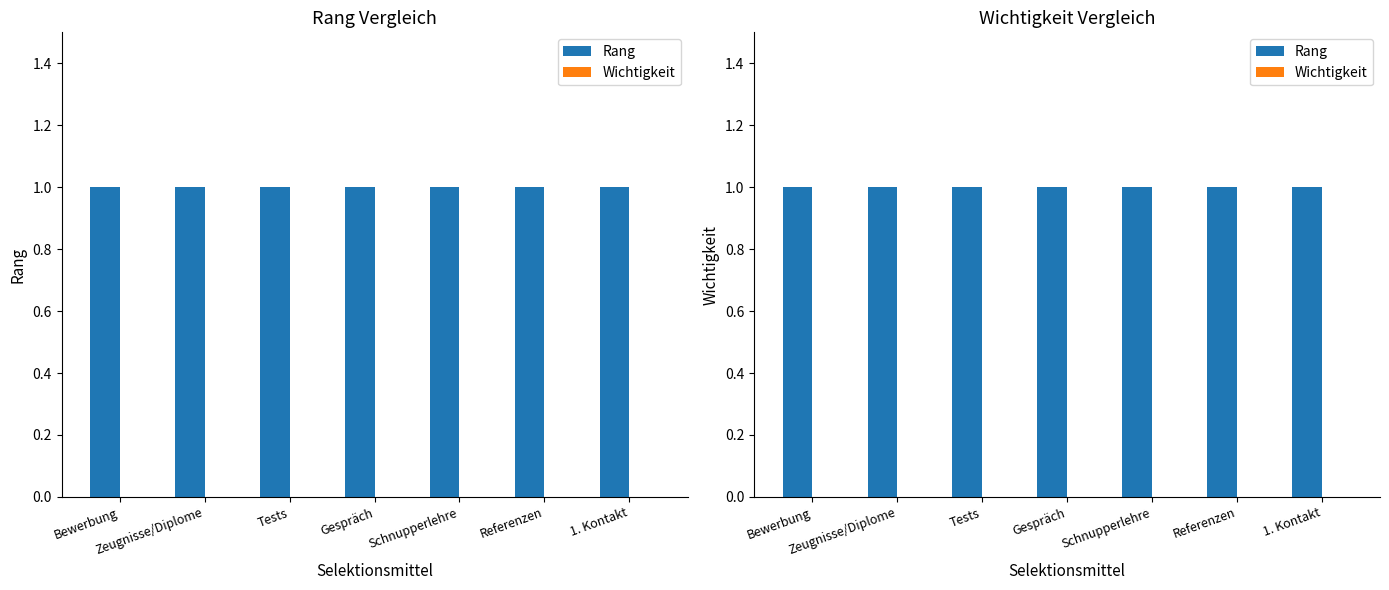

Between Zeugnisse/Diplome and Gespräch, which series saw the biggest shift?

Rang